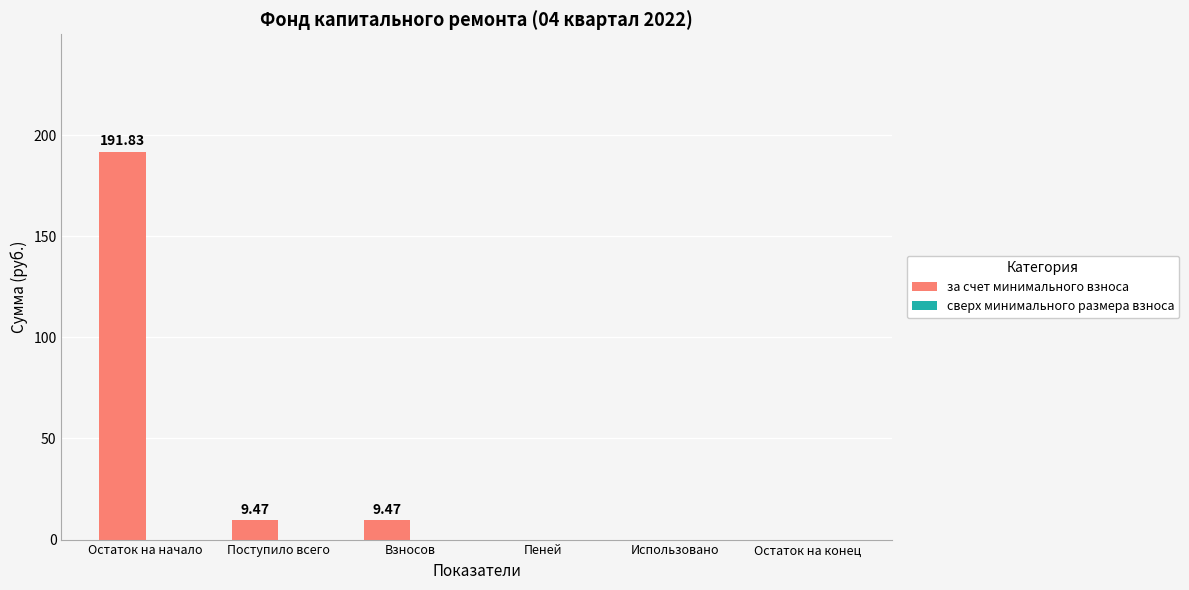

Between Остаток на начало and Взносов, which is larger?

Остаток на начало